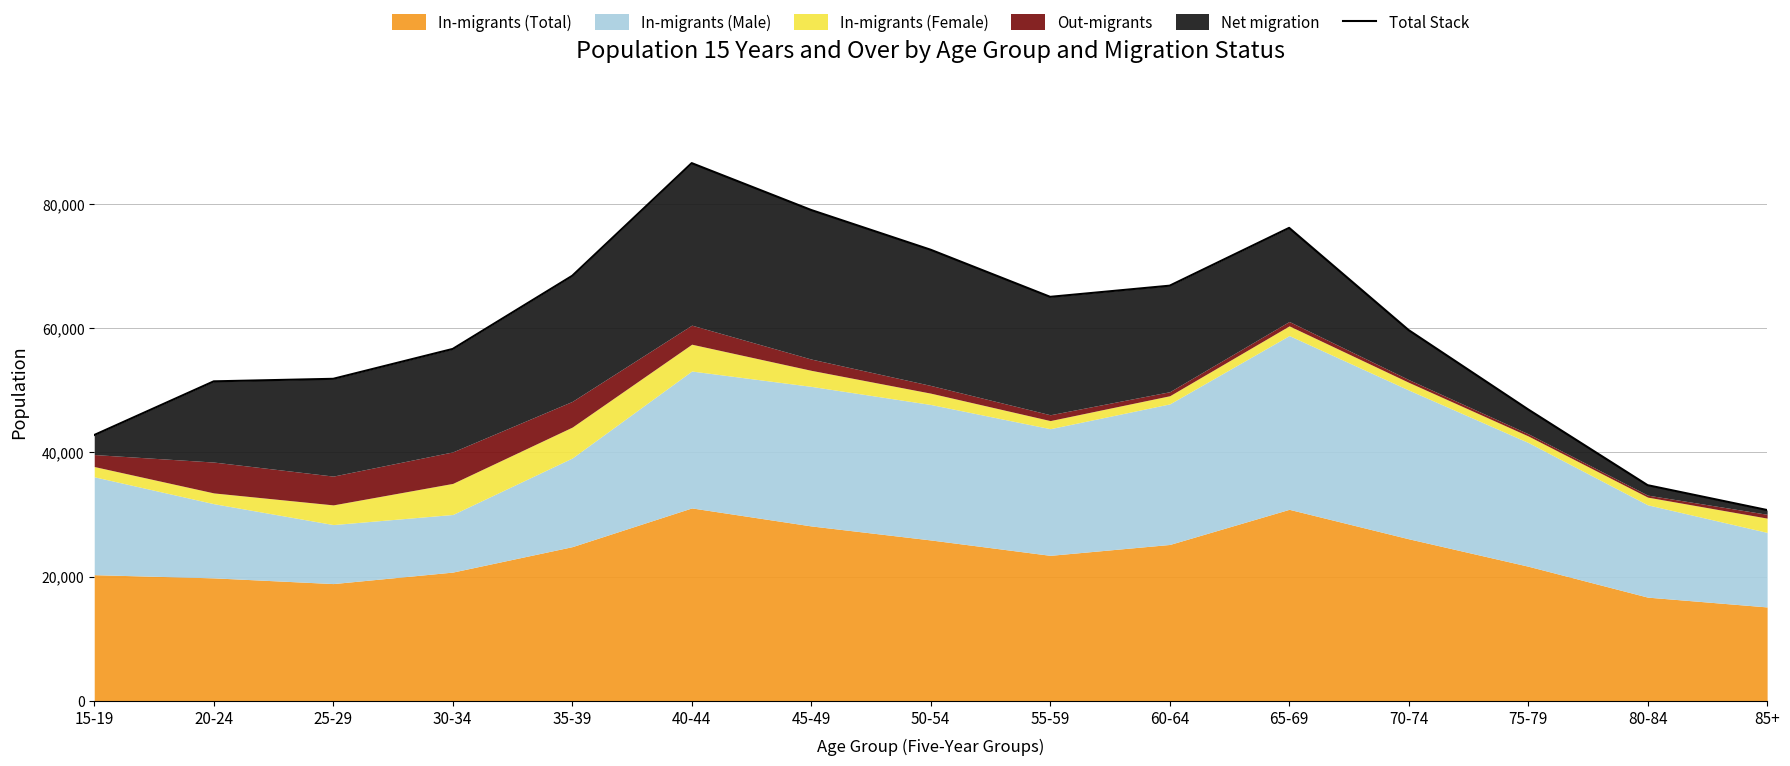

What is the label of the 12th point from the right?

30-34